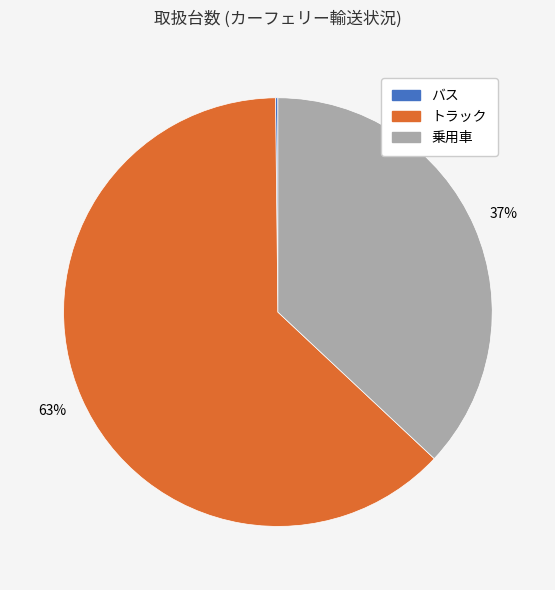

True or false: トラック accounts for 54% of the total.

False